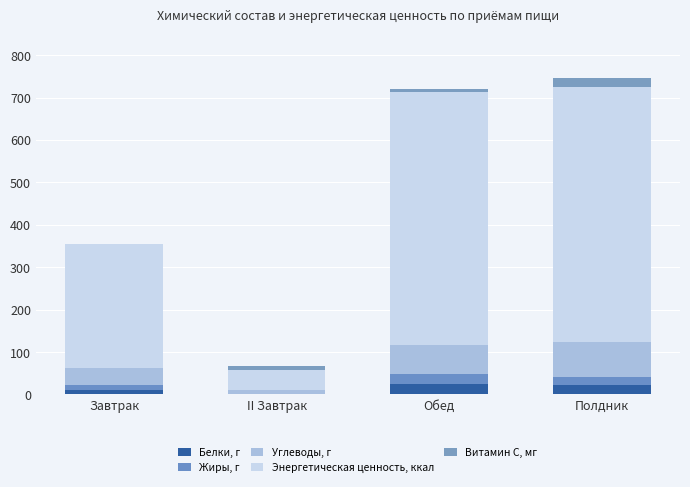

What position from the left is Обед?

3